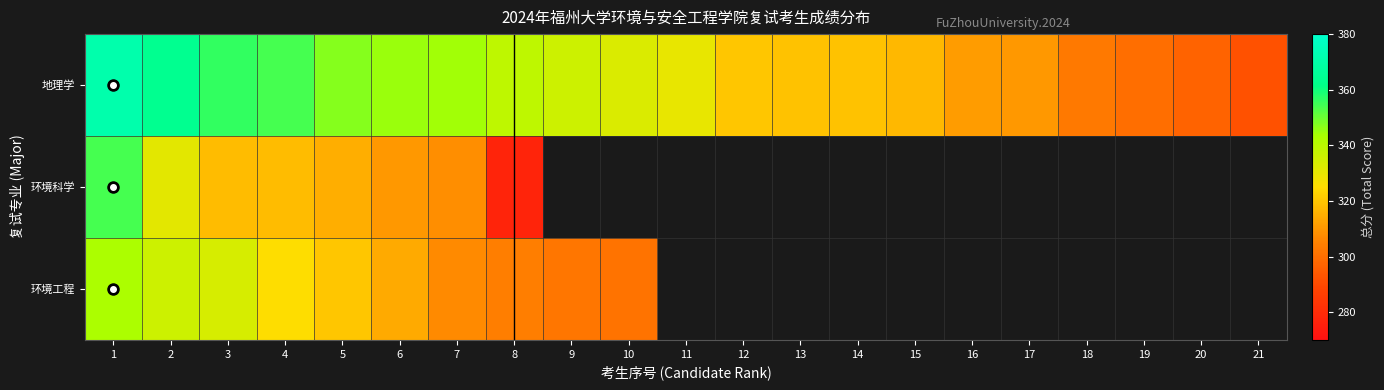

Which category has the highest value in the 地理学 series?

1